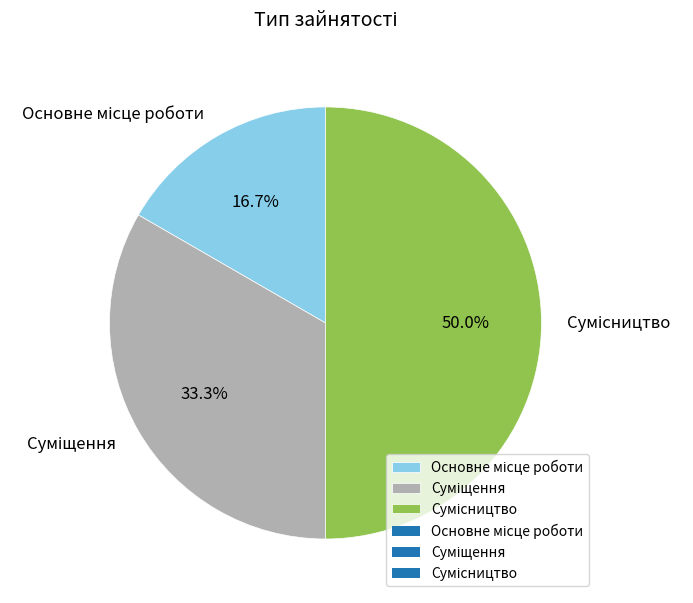

To the nearest percent, what is the difference between the largest and smallest slice percentages?

33%